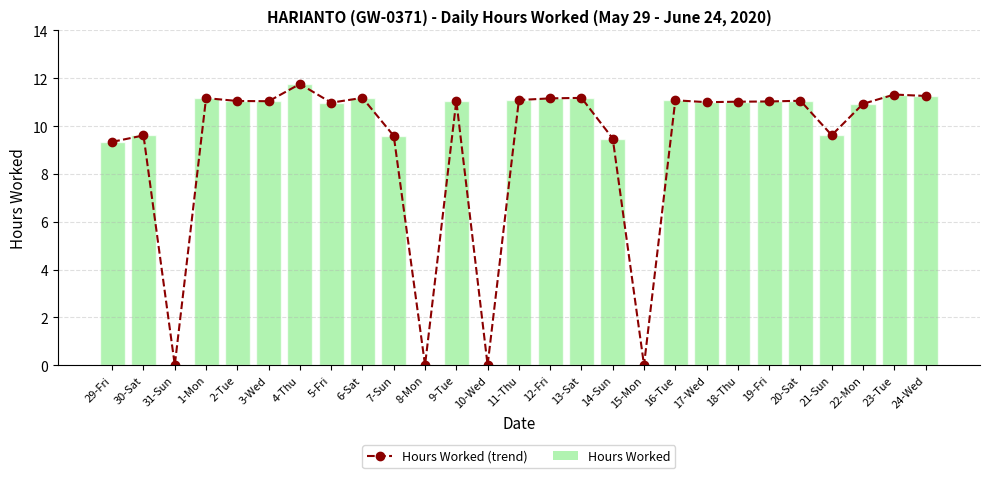

At which category is the sum across all series the highest?

4-Thu